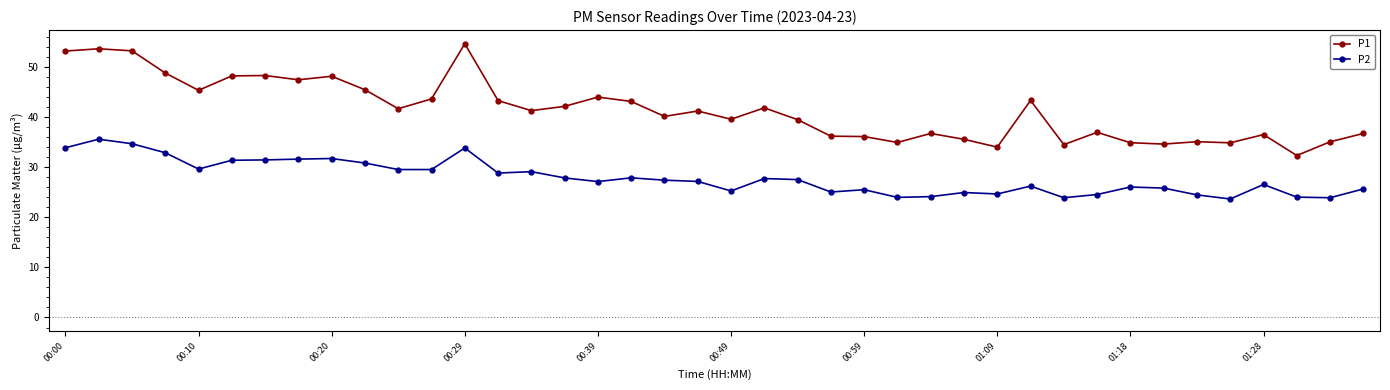

What is the maximum value for P1?

54.6